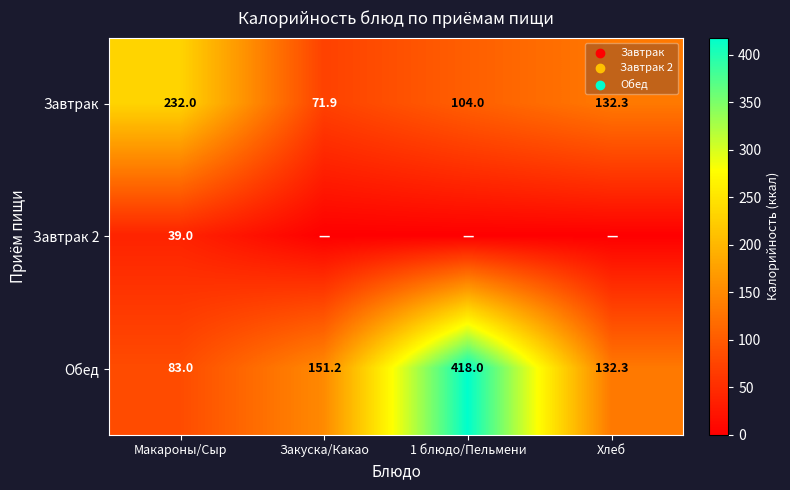

At how many categories does at least one series exceed 317?

1